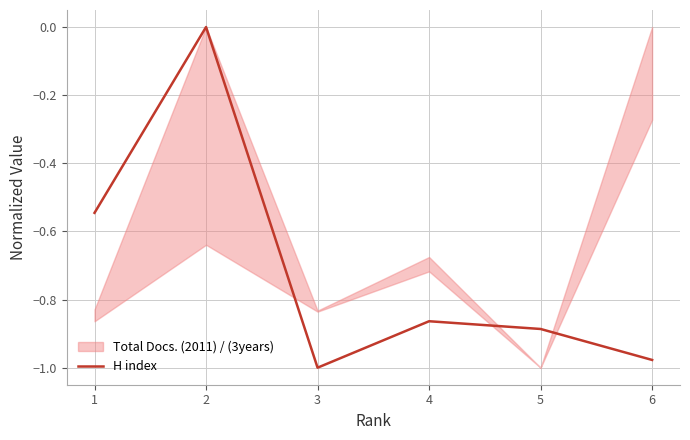

What is the minimum value shown in the chart?

-1.0